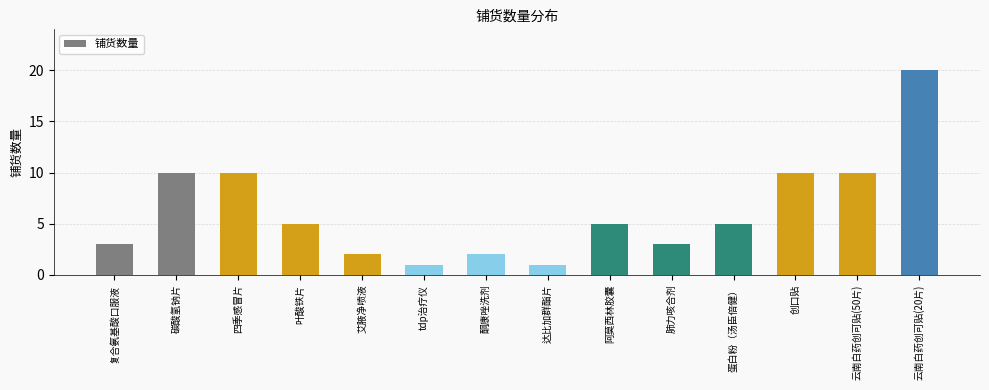

What is the difference between the second highest and minimum values?

9